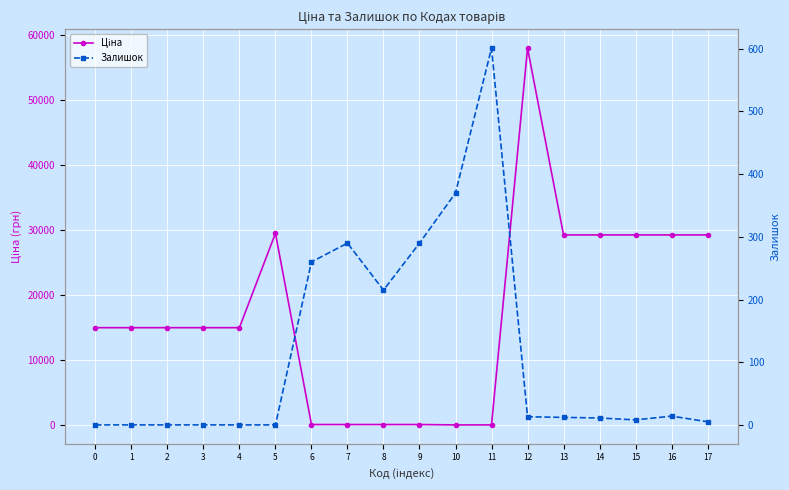

Reading right to left, what are all the values shown in this chart?

Ціна: 17=29294.9	16=29294.9	15=29294.9	14=29294.9	13=29294.9	12=58037.0	11=56.7	10=56.7	9=113.3	8=113.3	7=113.3	6=113.3	5=29548.9	4=15019.2	3=15019.2	2=15019.2	1=15019.2	0=15019.2
Залишок: 17=5.0	16=14.0	15=8.0	14=11.0	13=12.0	12=13.0	11=601.0	10=370.0	9=290.0	8=215.0	7=290.0	6=260.0	5=0.0	4=0.0	3=0.0	2=0.0	1=0.0	0=0.0